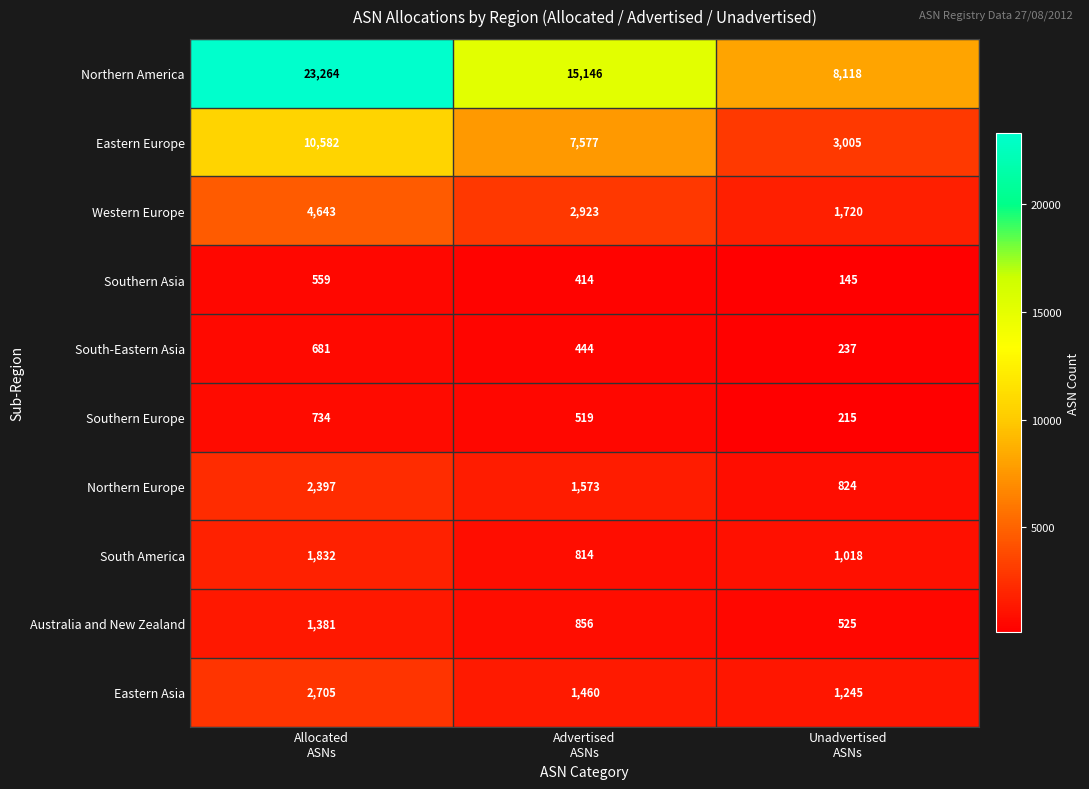

Which label corresponds to the largest value in the chart?

Allocated
ASNs